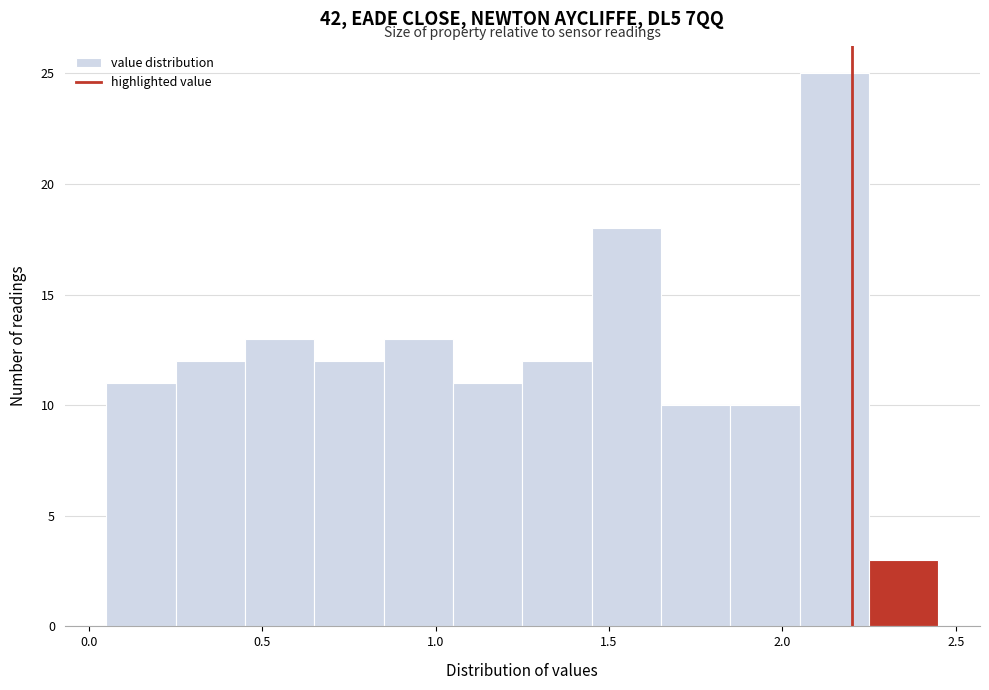

Over which range of the x-axis is the bar tallest?

2.05 to 2.25